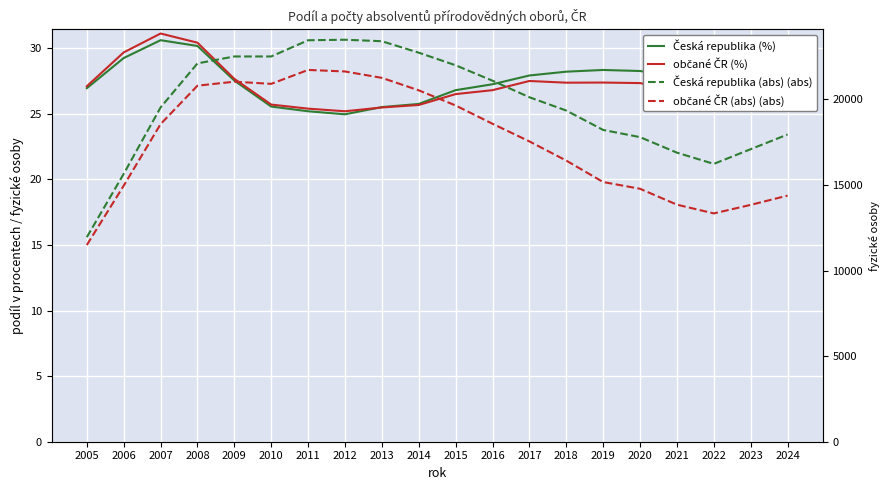

What value does the Česká republika (abs) (abs) series have at 2005?

11954.0